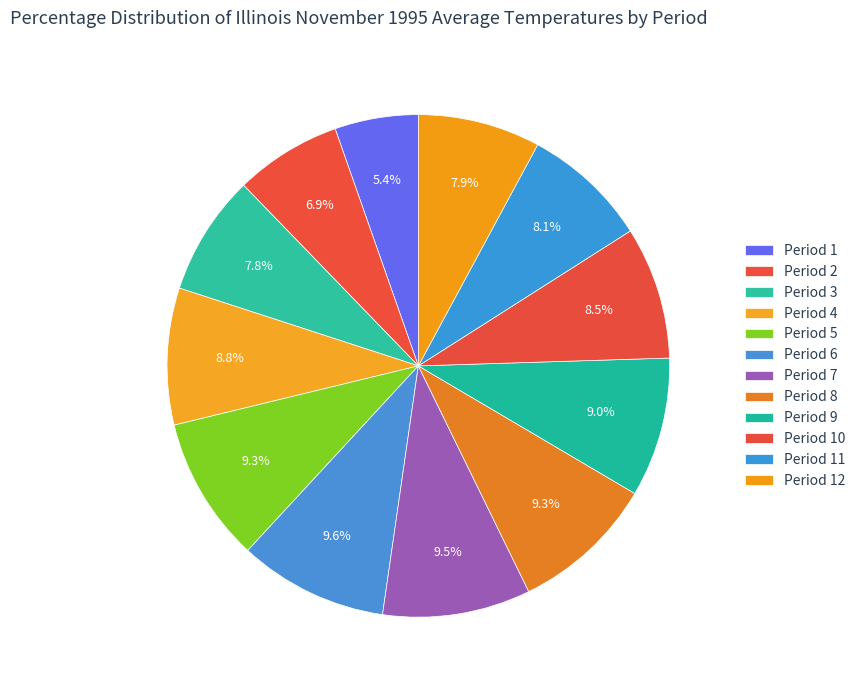

To the nearest percent, what portion does Period 11 represent?

8%